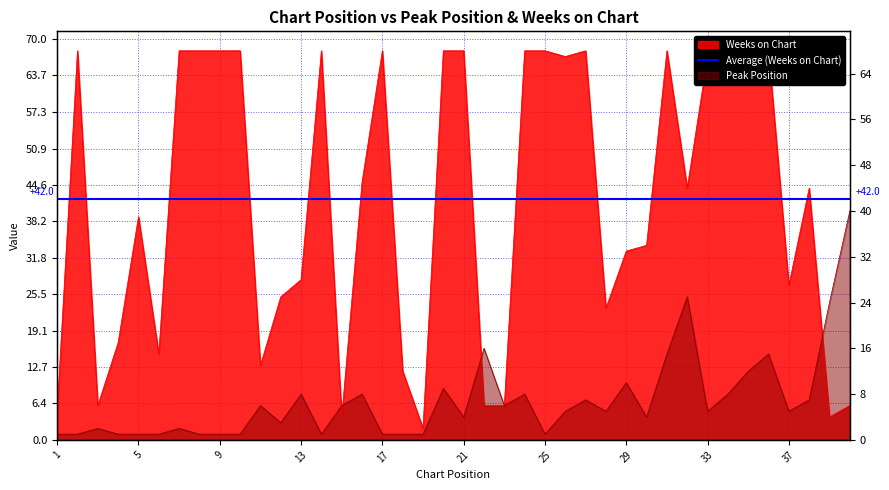

Reading right to left, list all the values displayed in this chart.

Peak Position: 40	24	7	5	15	12	8	5	25	15	4	10	5	7	5	1	8	6	16	4	9	1	1	1	8	6	1	8	3	6	1	1	1	2	1	1	1	2	1	1
Weeks on Chart: 6	4	44	27	68	65	68	67	44	68	34	33	23	68	67	68	68	6	6	68	68	2	12	68	45	4	68	28	25	13	68	68	68	68	15	39	17	6	68	5